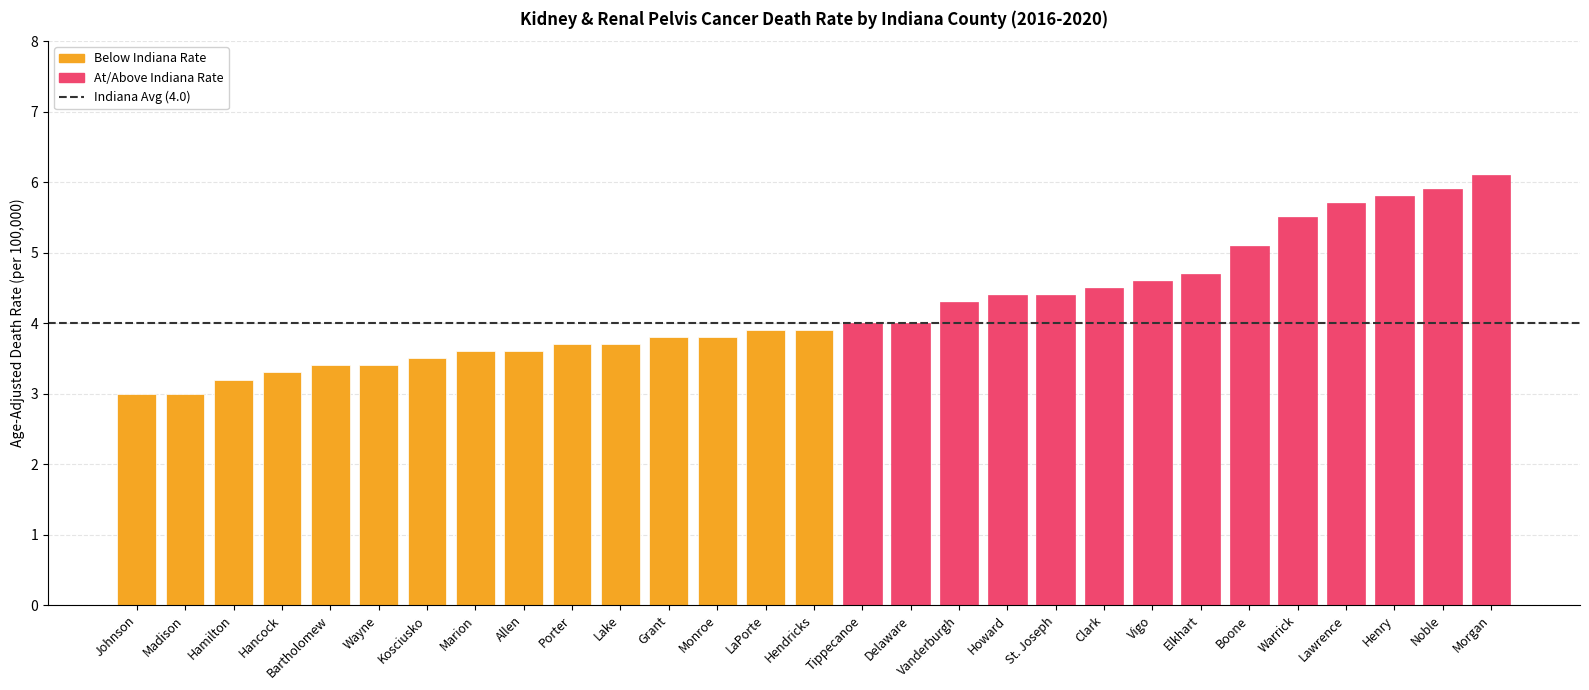

What is the ratio of the value at Wayne to the value at Morgan?

0.6